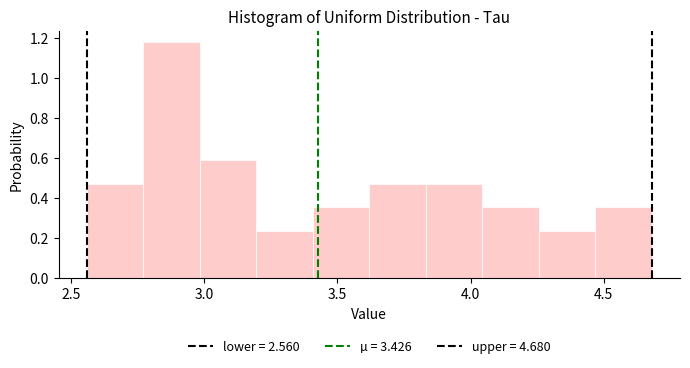

How tall is the bar that spans 2.75 to 3.00 on the x-axis? Neither the bar edges nor the heights are printed on the chart, so give them approximately, as read against the axes.

1.18